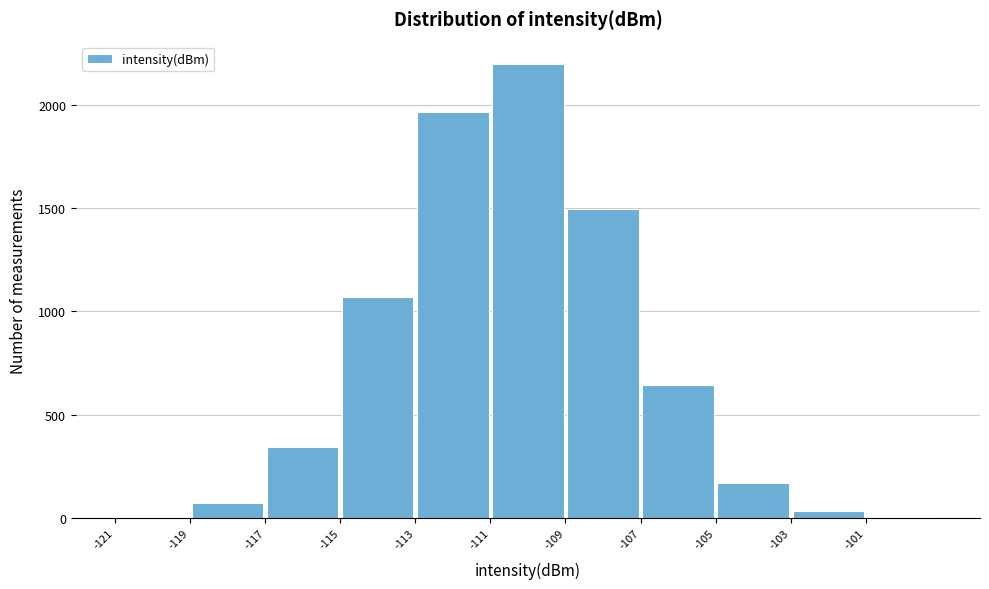

Which range on the x-axis has the tallest bar?

-111 to -109